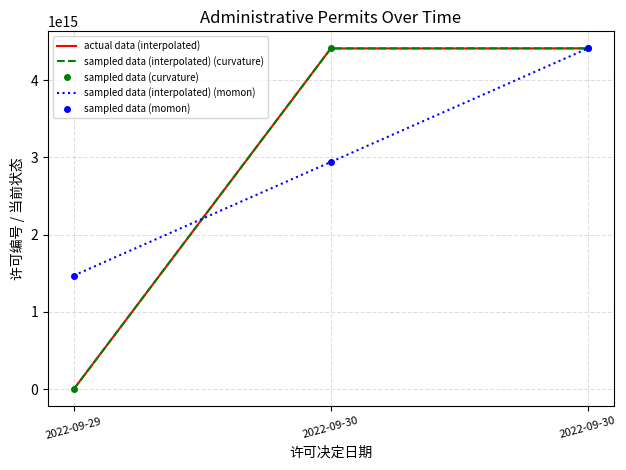

Which category has the highest value in the actual data (interpolated) series?

2022-09-30